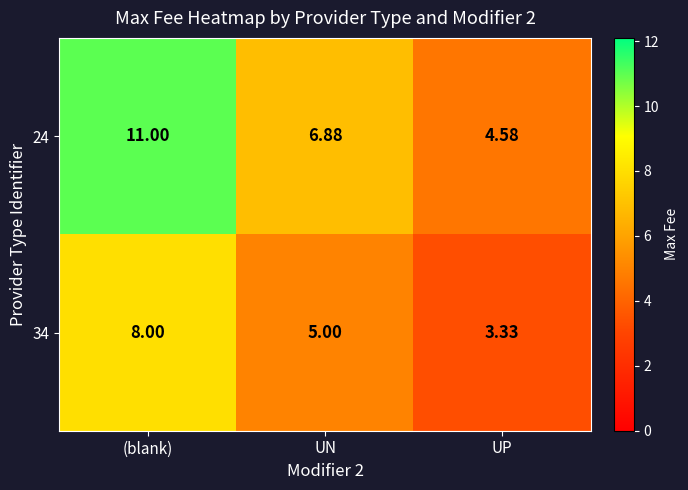

At which label does 34 reach its peak?

(blank)